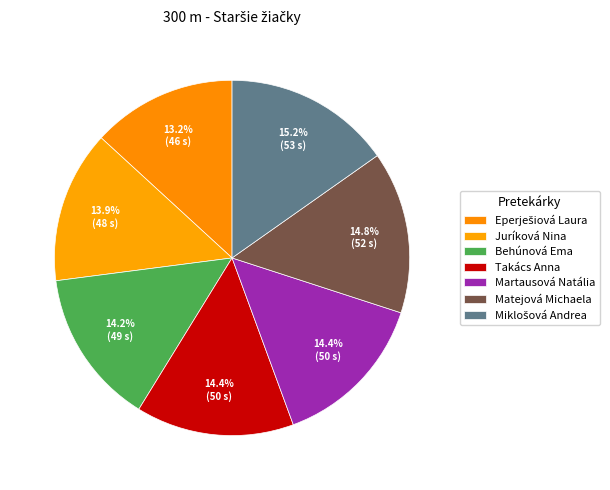

The Juríková Nina slice represents 8% of the pie. True or false?

False